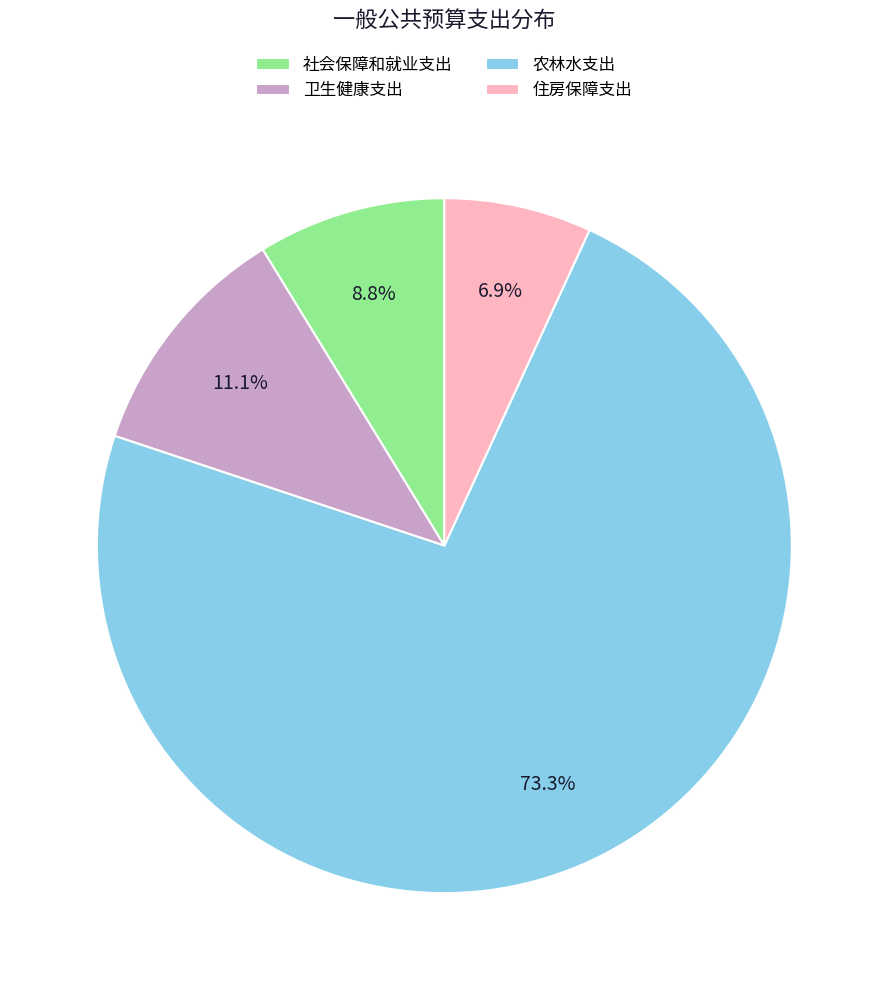

Is it true that 卫生健康支出 is 23% of the pie?

False